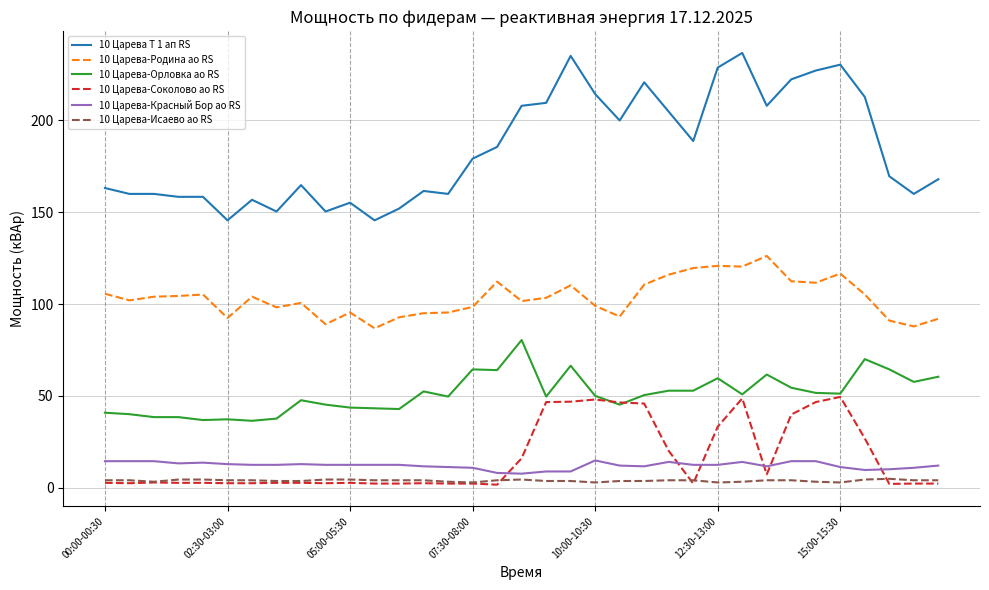

True or false: 10 Царева-Красный Бор ао RS and 10 Царева Т 1 ап RS cross at least once.

False